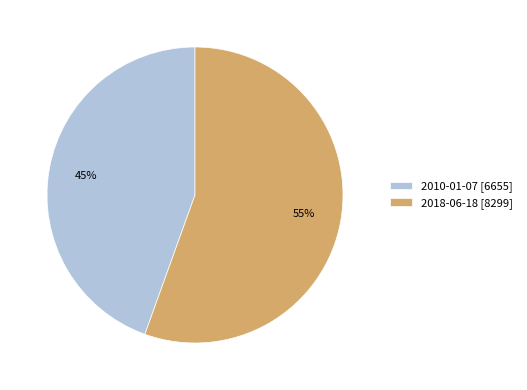

What is the majority slice?

2018-06-18